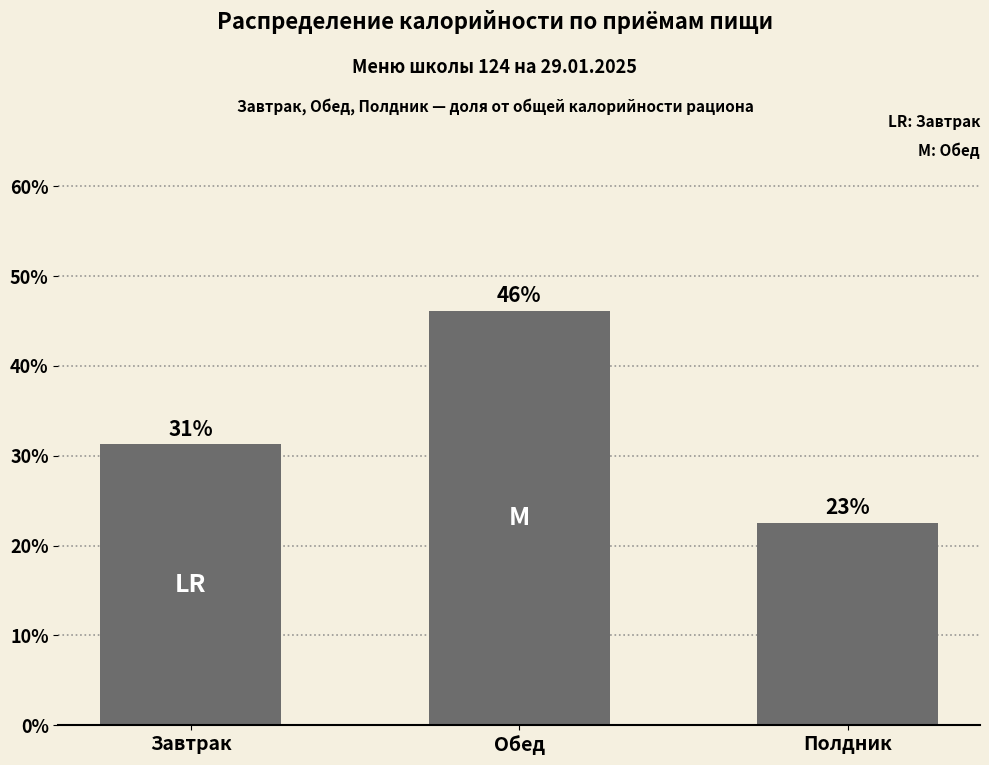

How many bars are there in total?

3